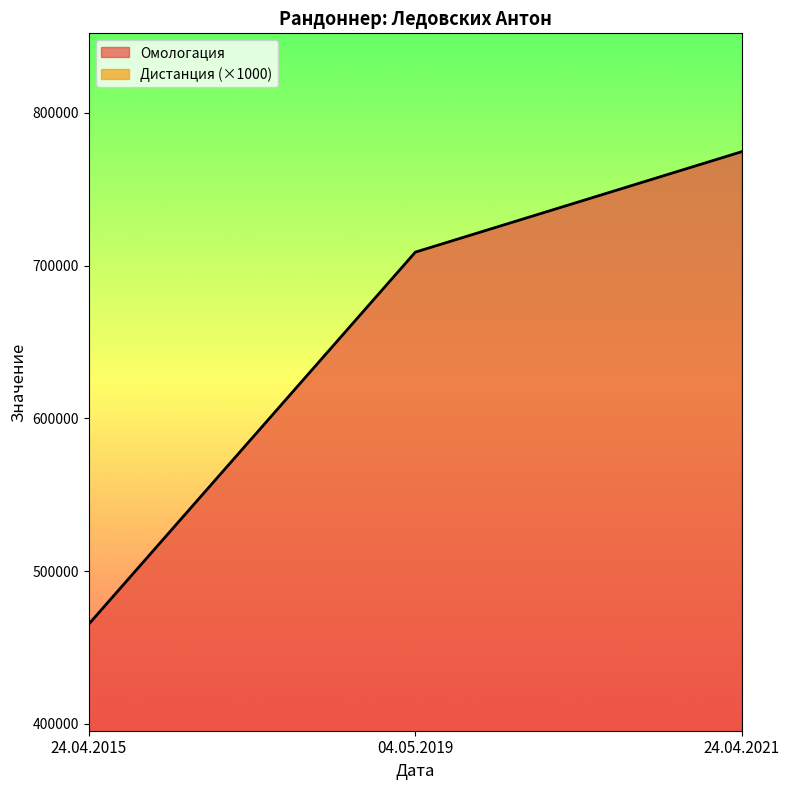

Count the number of values greater than 708863.

1